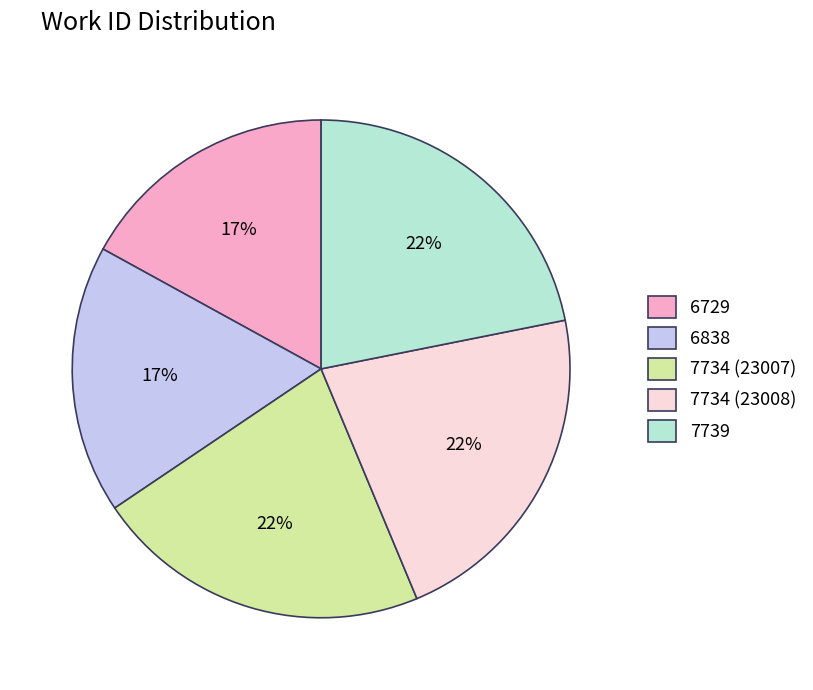

What is the ratio of the value at 7739 to the value at 6838?

1.3